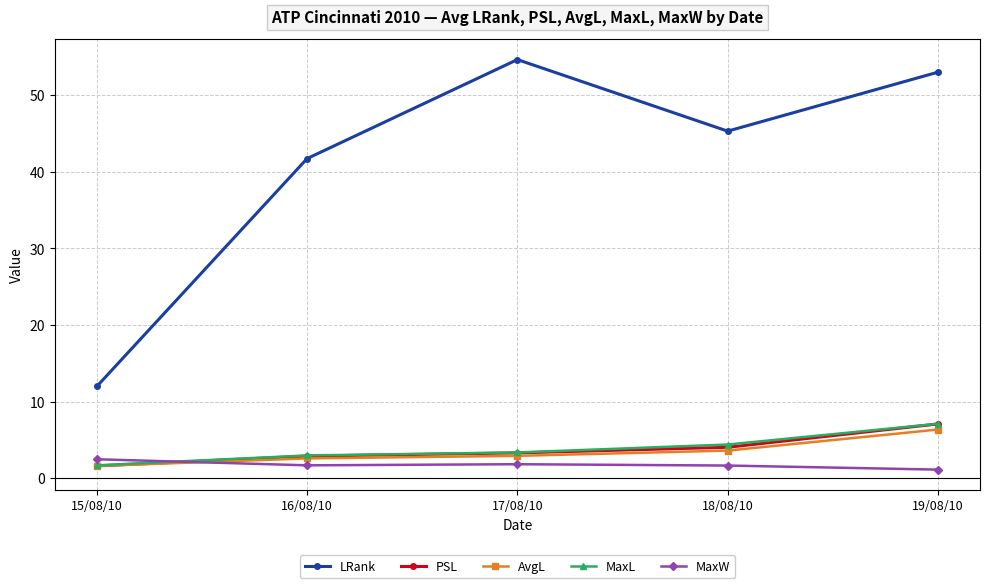

Which series has the largest range (max minus min)?

LRank